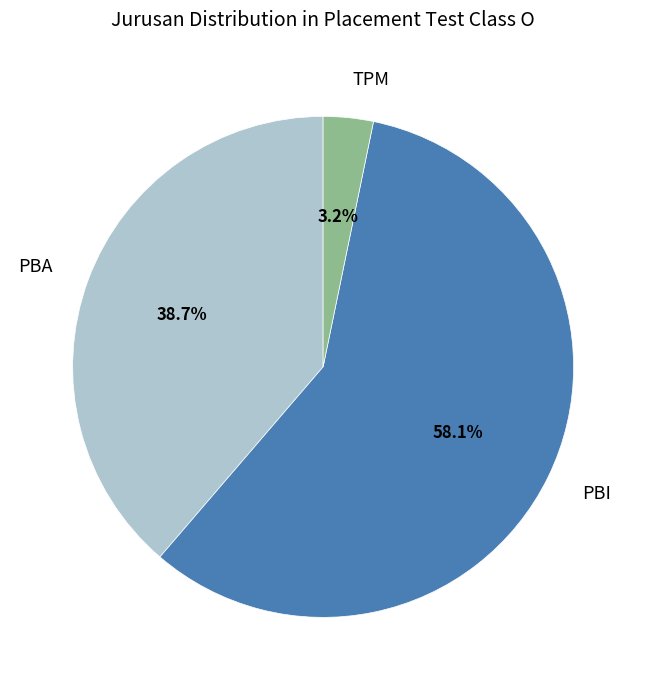

Rank the categories by value from highest to lowest.

PBI, PBA, TPM